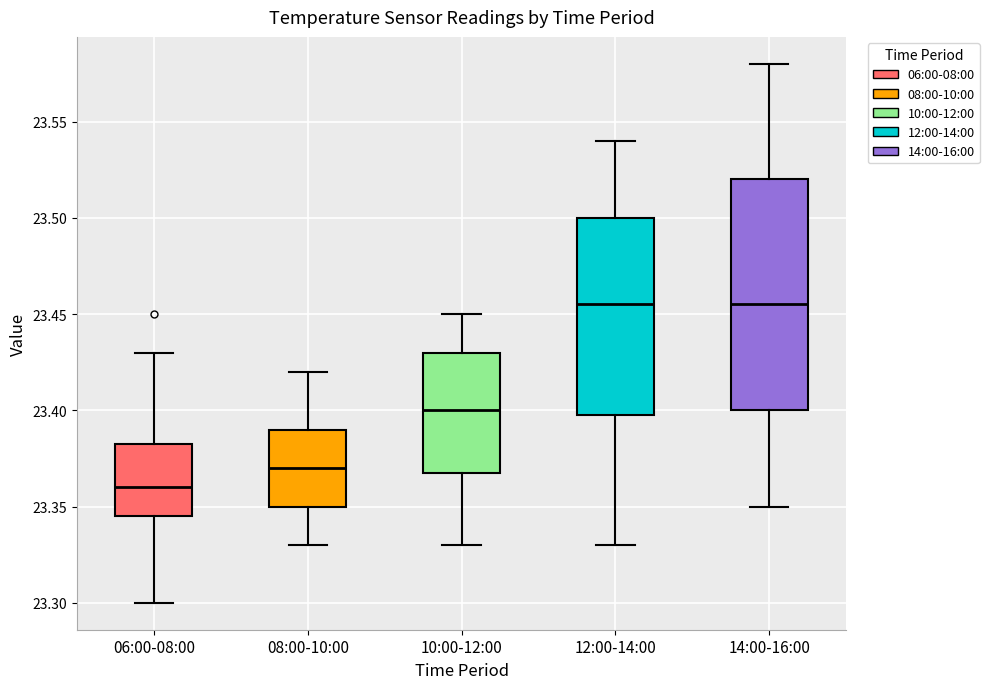

Reading left to right, read every box against the y-axis: the position of its median line, the range the box covers, and the ends of its whiskers. The values are not printed on the chart, so give them approximately, as read against the axis.

06:00-08:00: median 23.360, box 23.345 to 23.385, whiskers 23.300 to 23.430
08:00-10:00: median 23.370, box 23.350 to 23.390, whiskers 23.330 to 23.420
10:00-12:00: median 23.400, box 23.370 to 23.430, whiskers 23.330 to 23.450
12:00-14:00: median 23.455, box 23.400 to 23.500, whiskers 23.330 to 23.540
14:00-16:00: median 23.455, box 23.400 to 23.520, whiskers 23.350 to 23.580